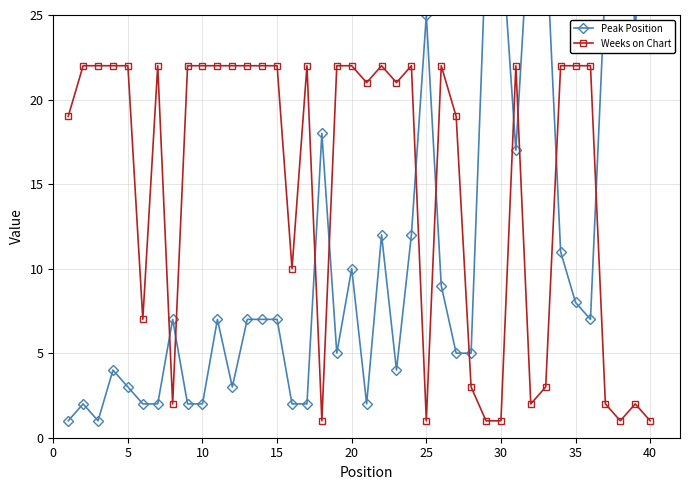

The Weeks on Chart series shows 10 at 5. True or false?

False